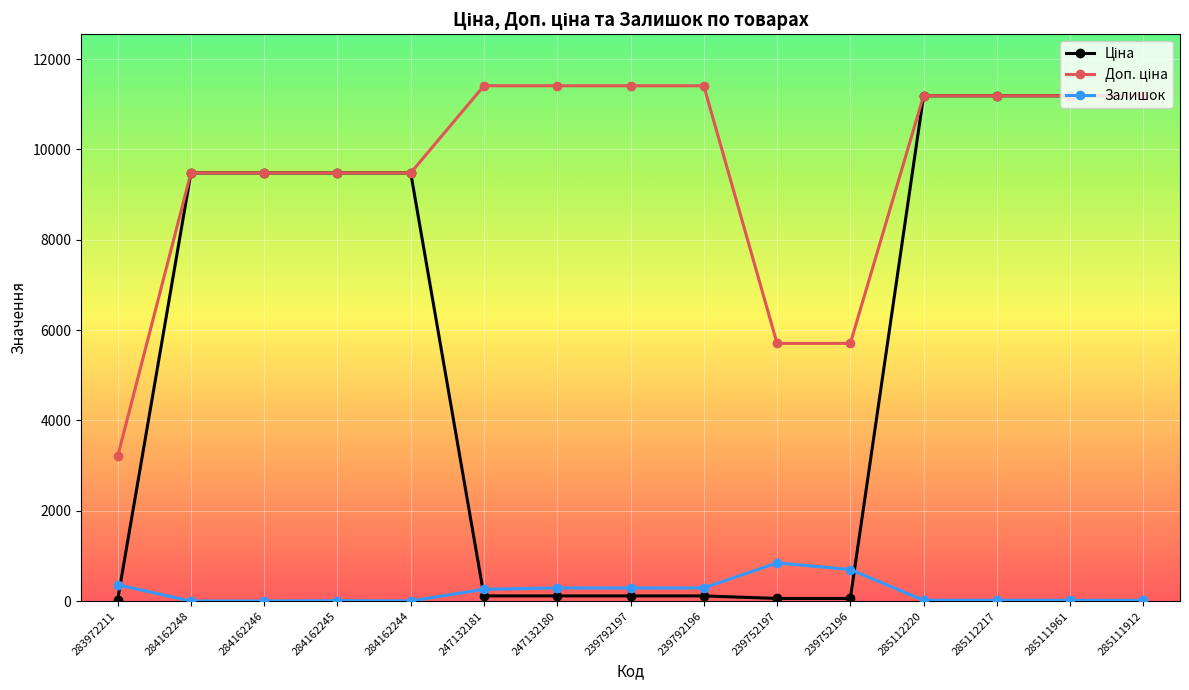

What is the greatest value displayed?

11410.0